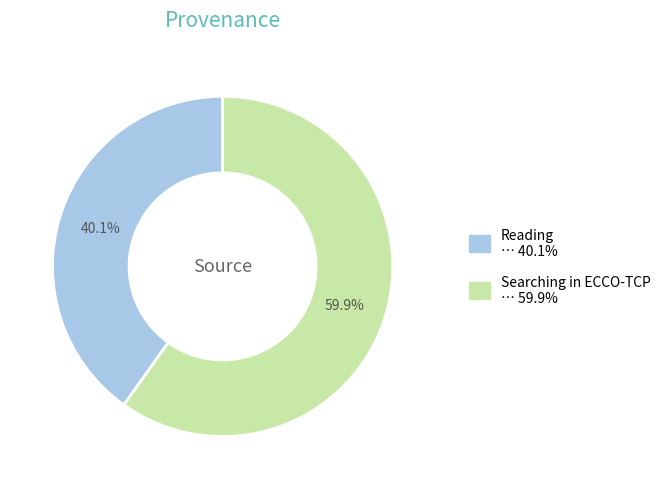

True or false: Reading accounts for 40% of the total.

True